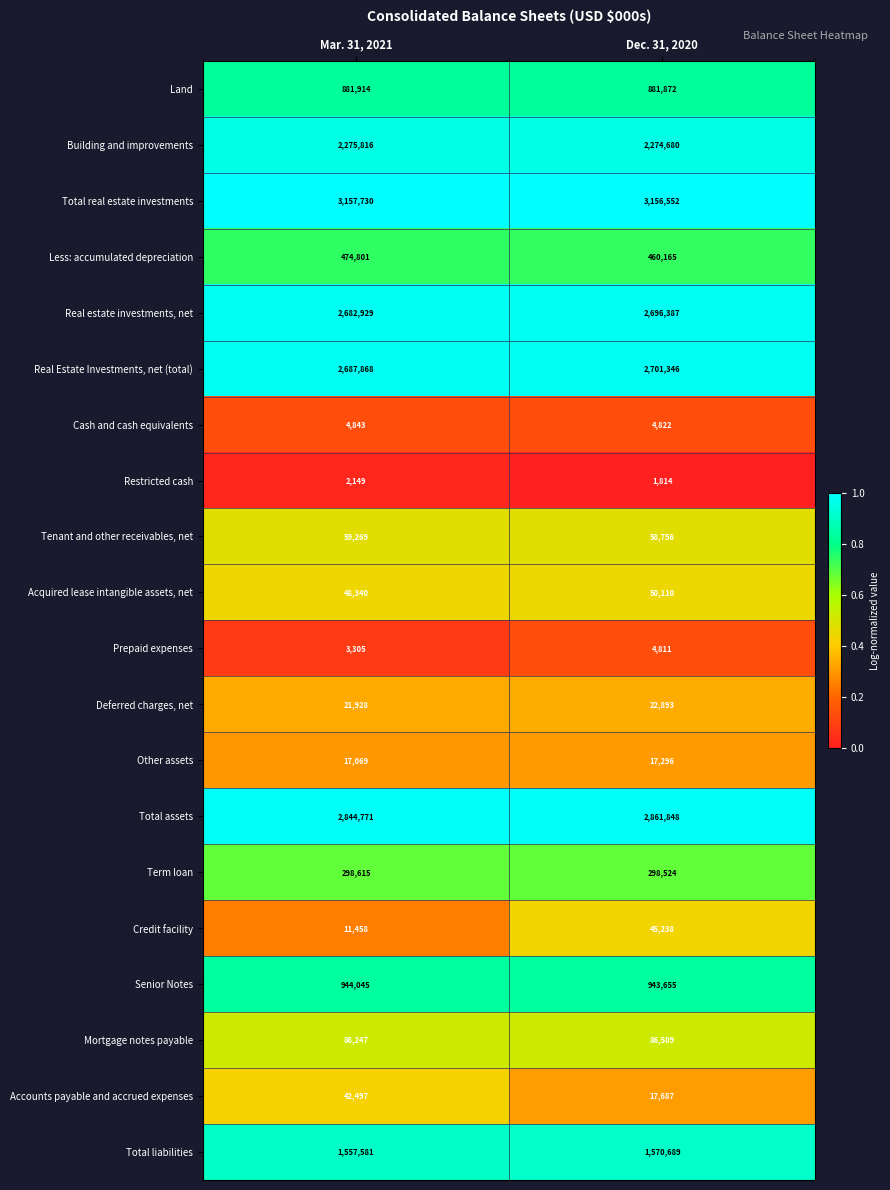

Between Mar. 31, 2021 and Dec. 31, 2020, which series saw the biggest shift?

Credit facility